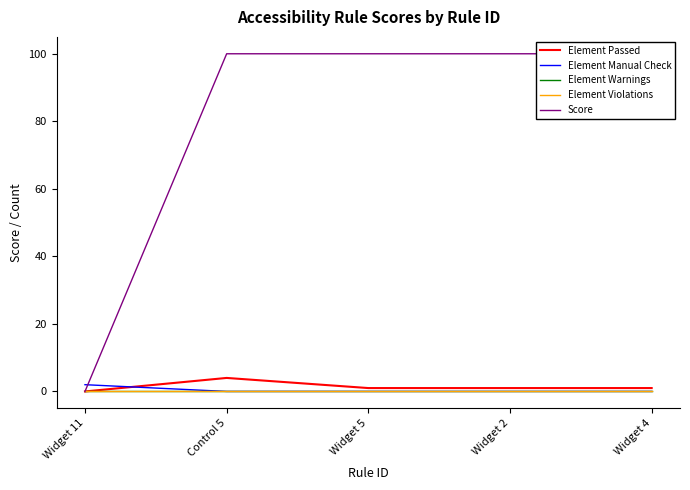

What is the average value of the Score series?

80